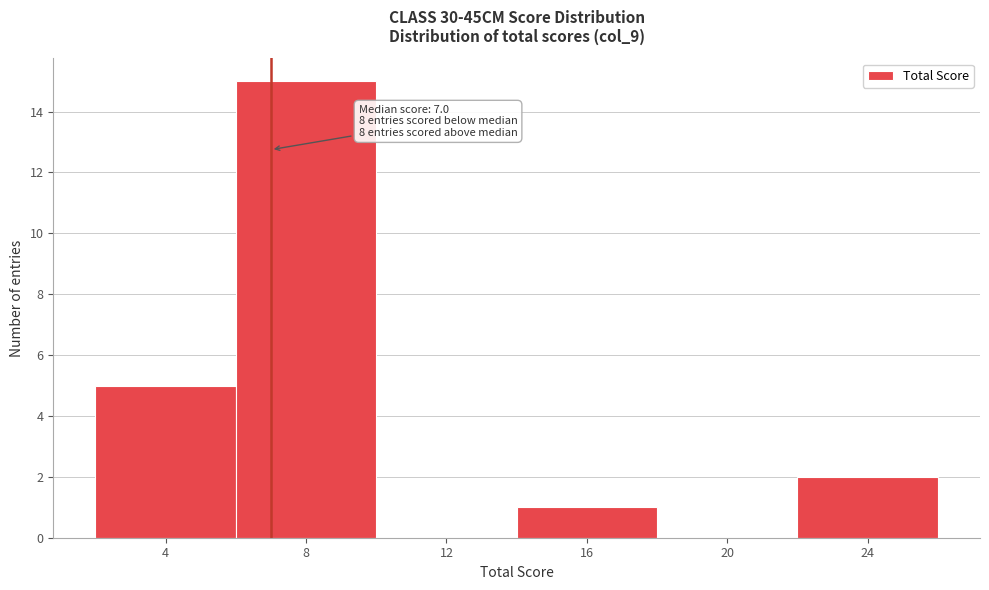

Which range on the x-axis has the tallest bar?

6 to 10